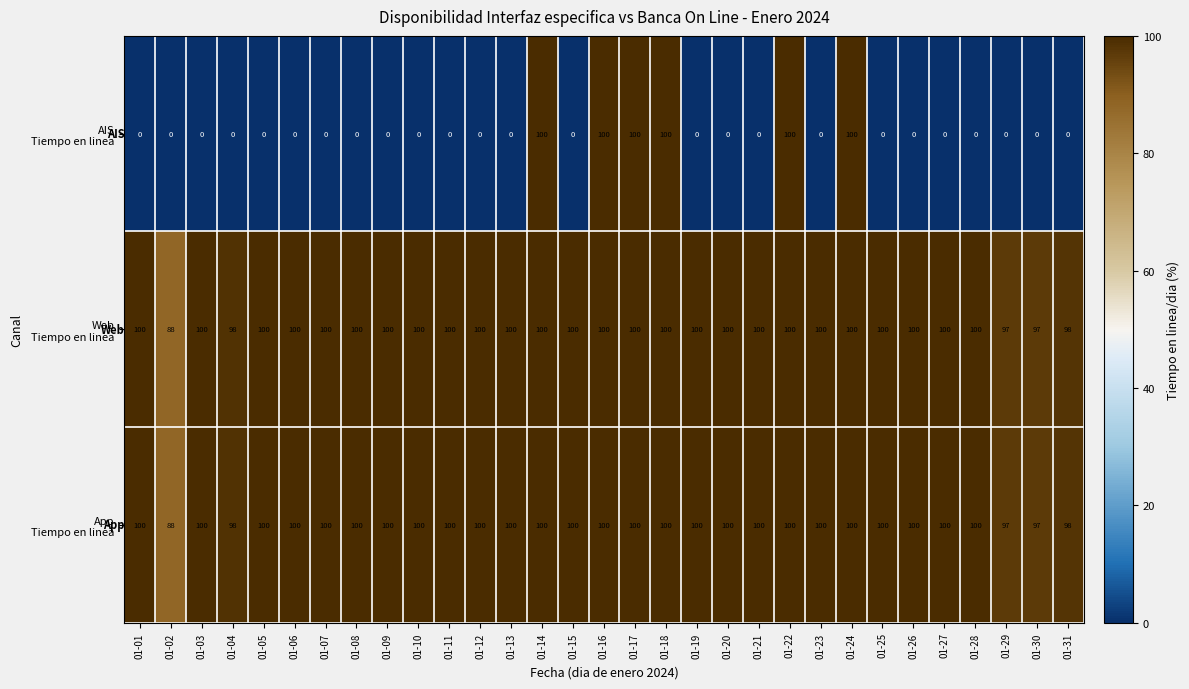

At how many categories does at least one series exceed 32?

31